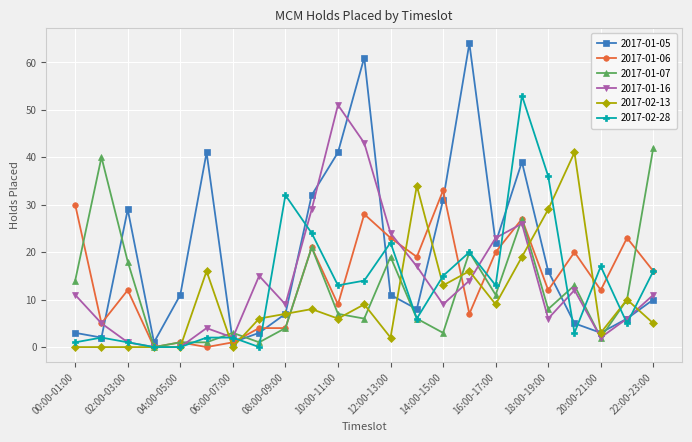

What is the maximum value shown in the chart?

64